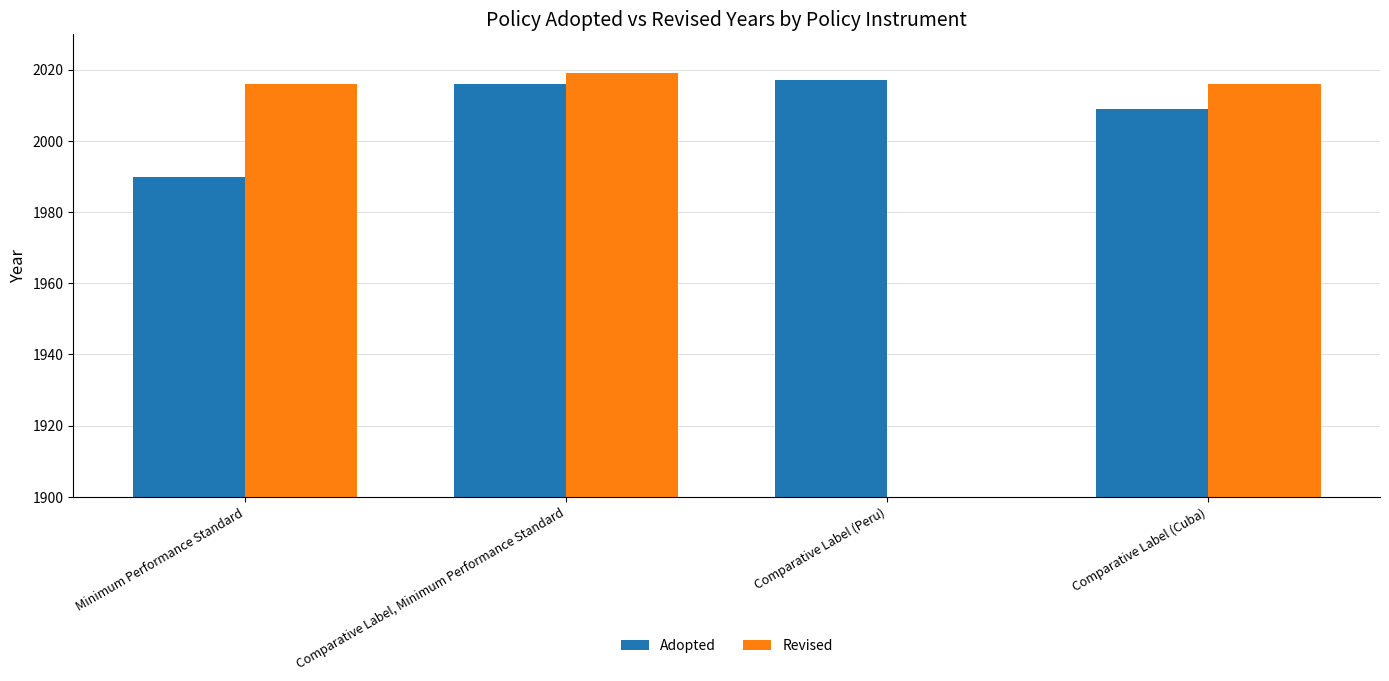

Is the value of Adopted at Comparative Label (Peru) greater than the value of Revised at Comparative Label (Peru)?

No